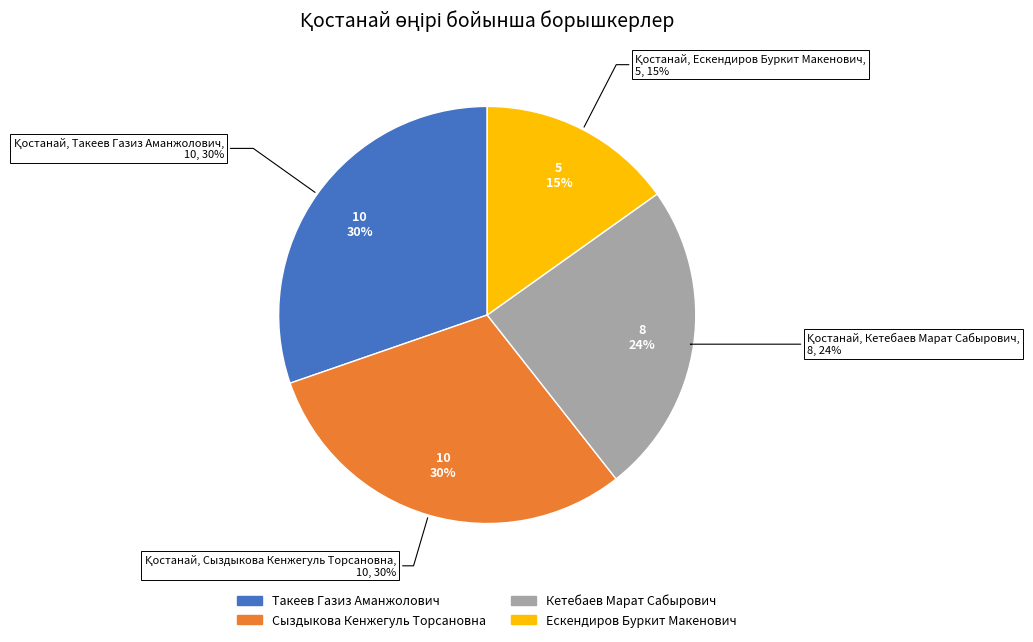

How many slices are in this pie chart?

4